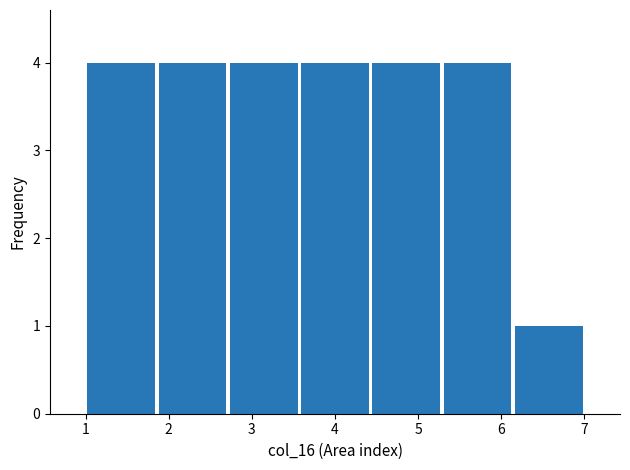

Reading left to right, transcribe this chart: for each bar, give the range it covers on the x-axis and its height. Neither the bar edges nor the heights are printed on the chart, so give them approximately, as read against the axes.

1.0 to 1.9: 4
1.9 to 2.7: 4
2.7 to 3.6: 4
3.6 to 4.4: 4
4.4 to 5.3: 4
5.3 to 6.1: 4
6.1 to 7.0: 1